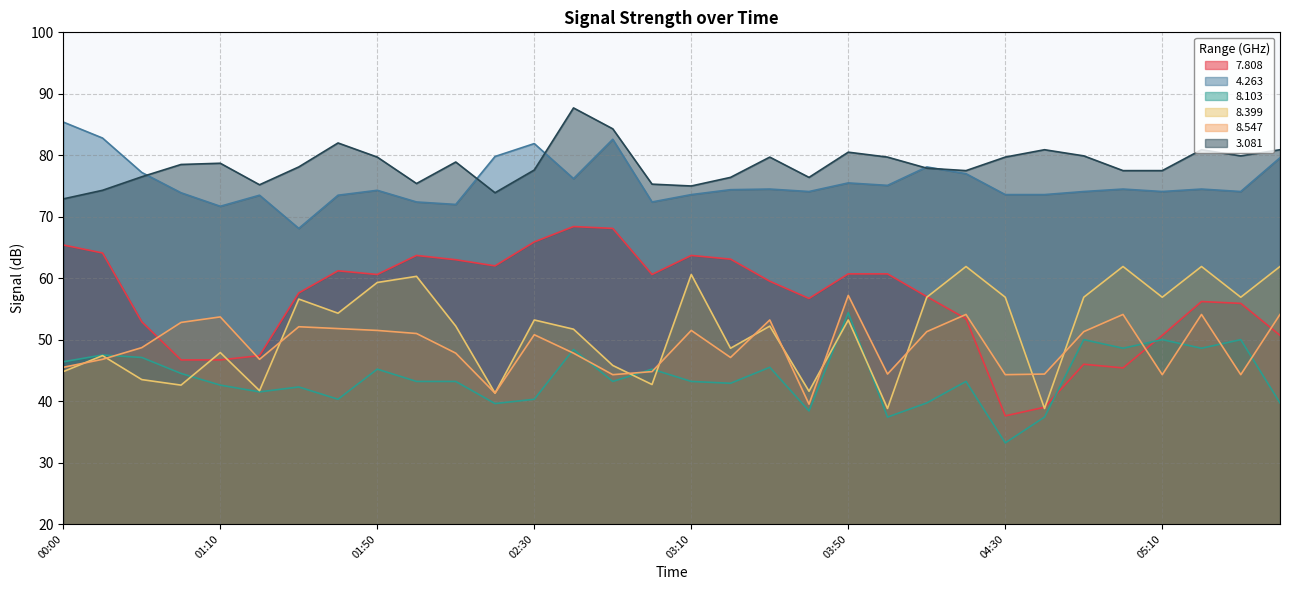

True or false:   4.263 has more than 1 interior local peaks.

True